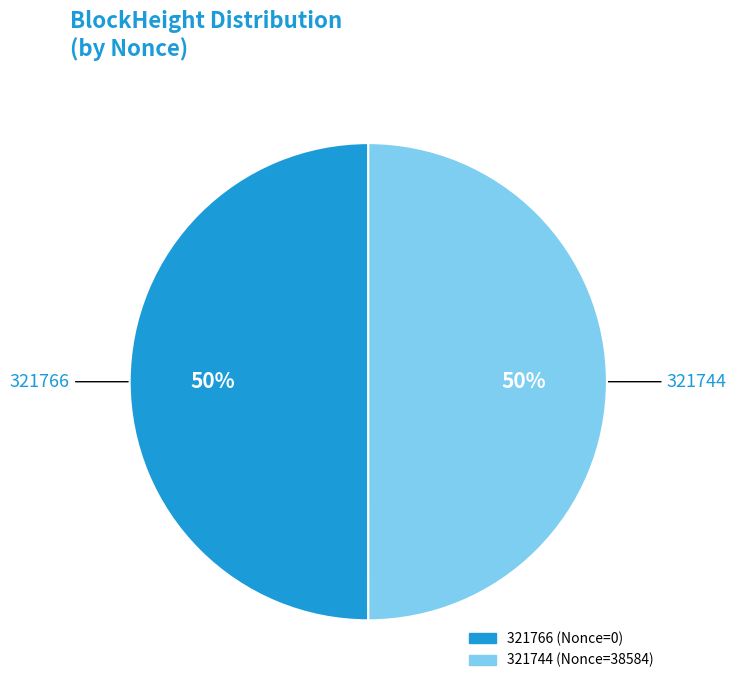

Is it true that 321766 is 58% of the pie?

False